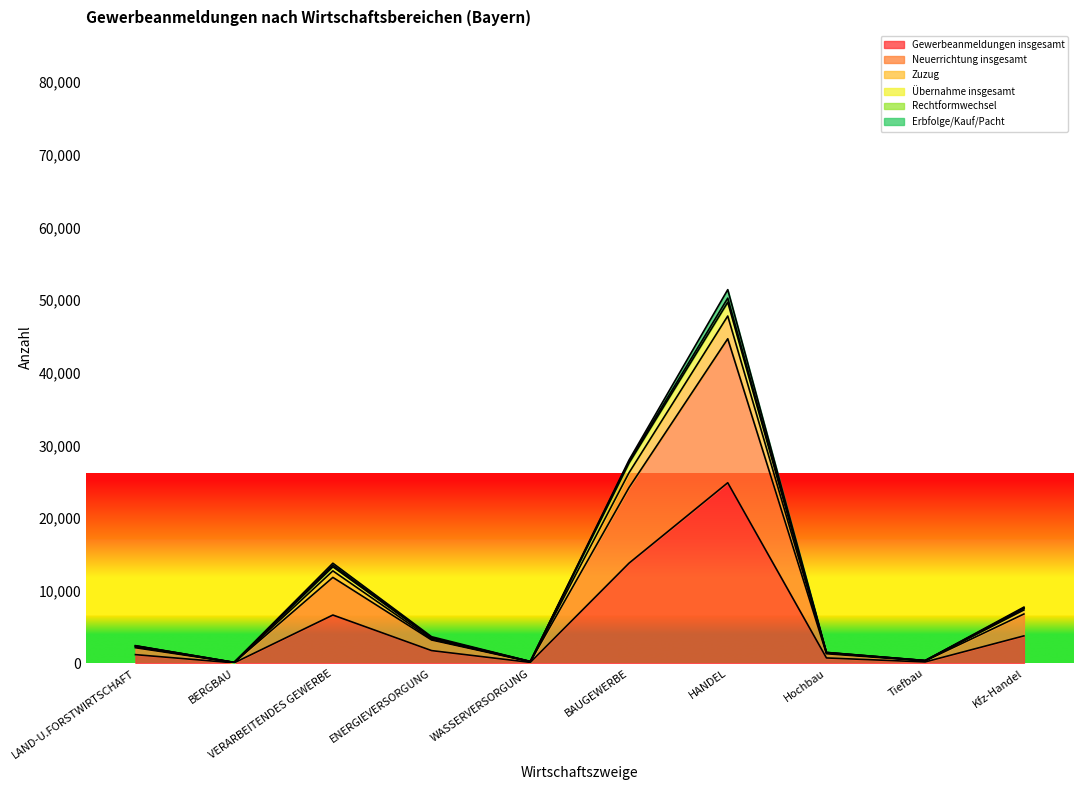

True or false: Gewerbeanmeldungen insgesamt has a value of 6645 at VERARBEITENDES GEWERBE.

True